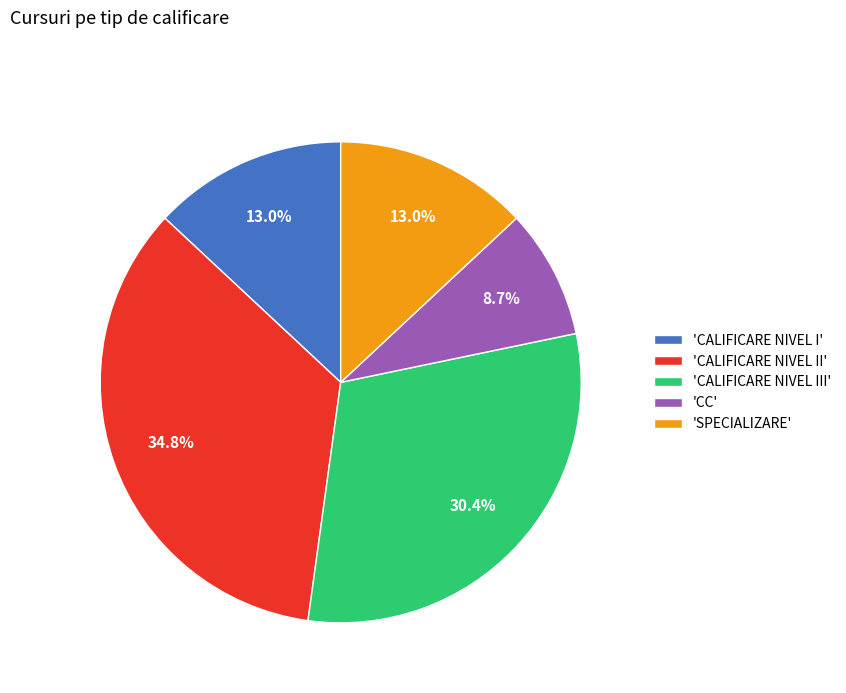

Is there any slice that represents more than half of the pie?

No